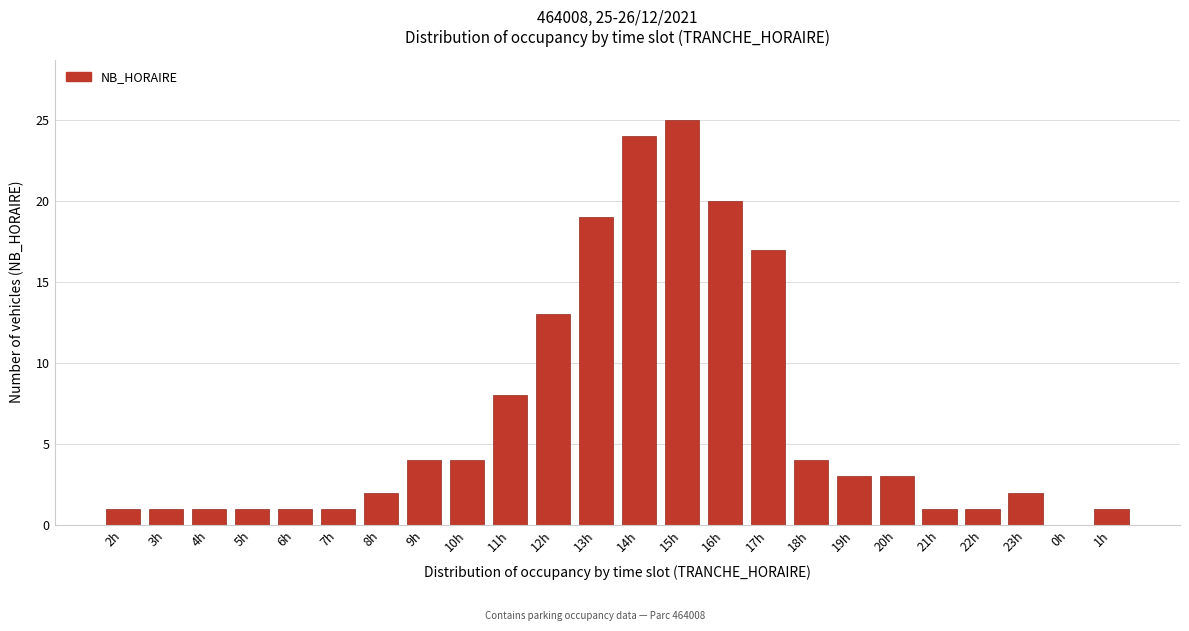

Reading left to right, transcribe all the data shown in this chart.

2h=1	3h=1	4h=1	5h=1	6h=1	7h=1	8h=2	9h=4	10h=4	11h=8	12h=13	13h=19	14h=24	15h=25	16h=20	17h=17	18h=4	19h=3	20h=3	21h=1	22h=1	23h=2	0h=0	1h=1